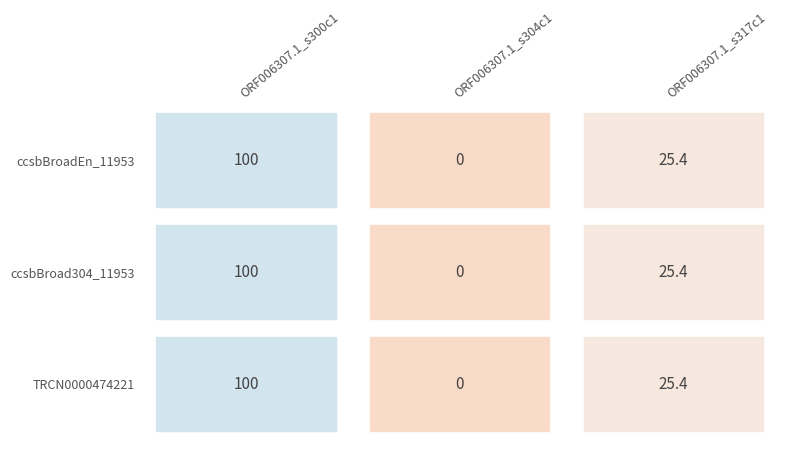

How many data points in ccsbBroad304_11953 are less than 25?

1